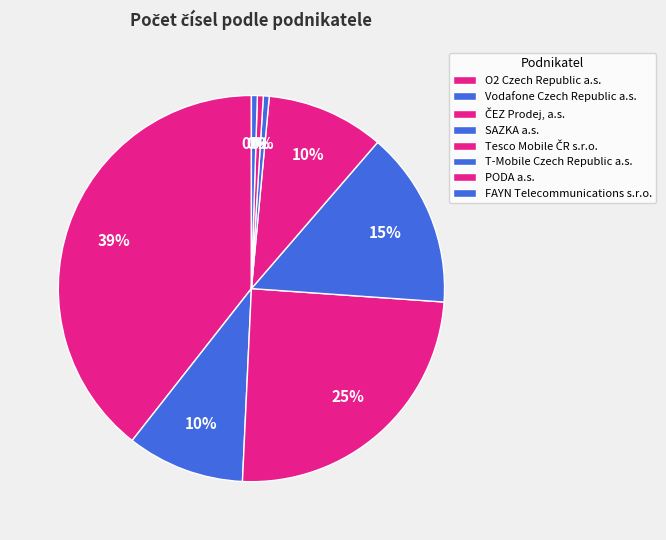

To the nearest percent, what is the combined percentage of Vodafone Czech Republic a.s. and O2 Czech Republic a.s.?

49%